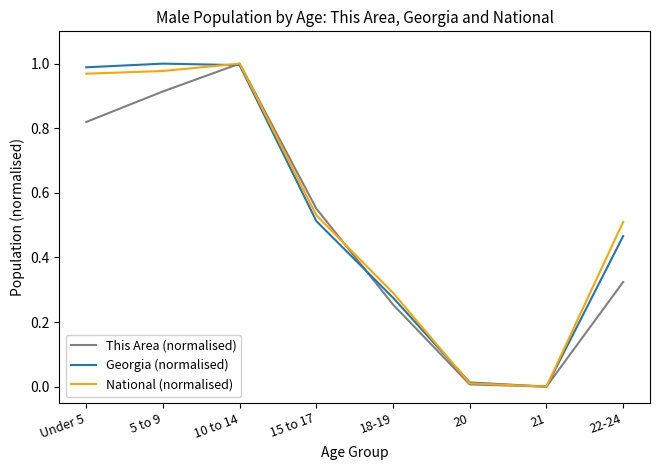

At which label is National (normalised) closest to 0?

21